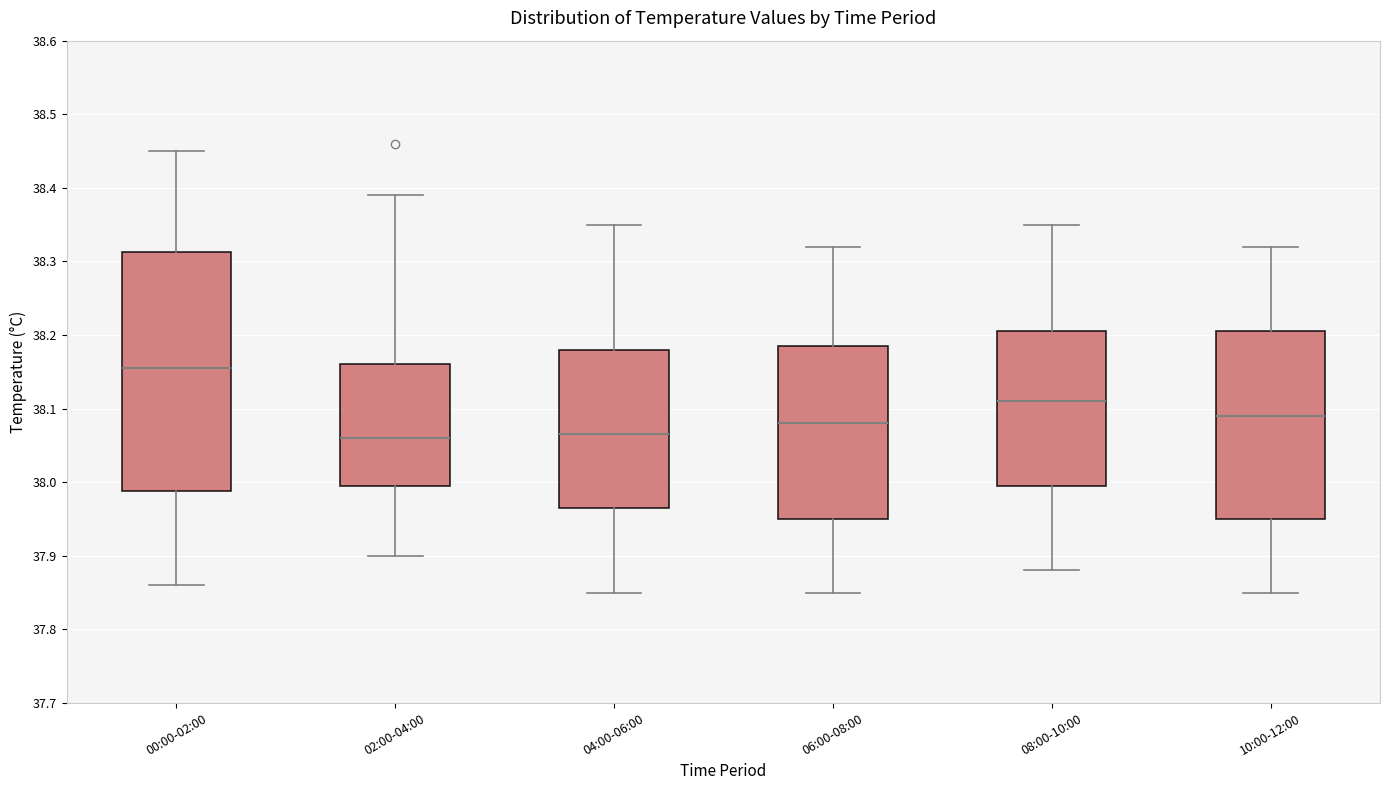

Reading left to right, transcribe this box plot: for each box, give where its median line is, the range the box spans, and where its two whiskers end, as read against the y-axis. The values are not printed on the chart, so give them approximately, as read against the axis.

00:00-02:00: median 38.16, box 37.99 to 38.31, whiskers 37.86 to 38.45
02:00-04:00: median 38.06, box 38.00 to 38.16, whiskers 37.90 to 38.39
04:00-06:00: median 38.07, box 37.97 to 38.18, whiskers 37.85 to 38.35
06:00-08:00: median 38.08, box 37.95 to 38.19, whiskers 37.85 to 38.32
08:00-10:00: median 38.11, box 38.00 to 38.21, whiskers 37.88 to 38.35
10:00-12:00: median 38.09, box 37.95 to 38.21, whiskers 37.85 to 38.32